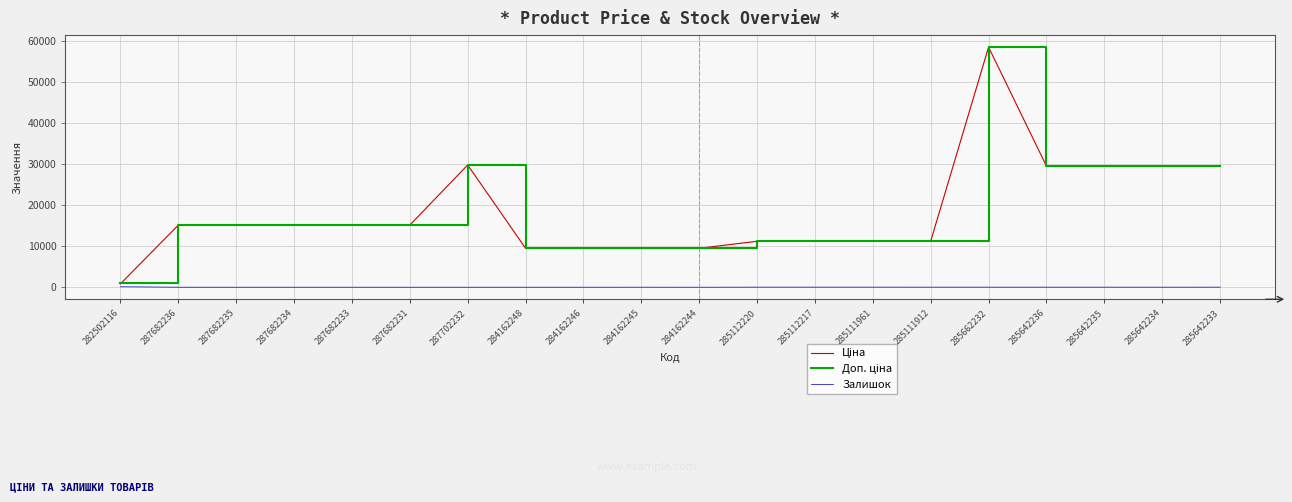

At which category is the sum across all series the highest?

285662232